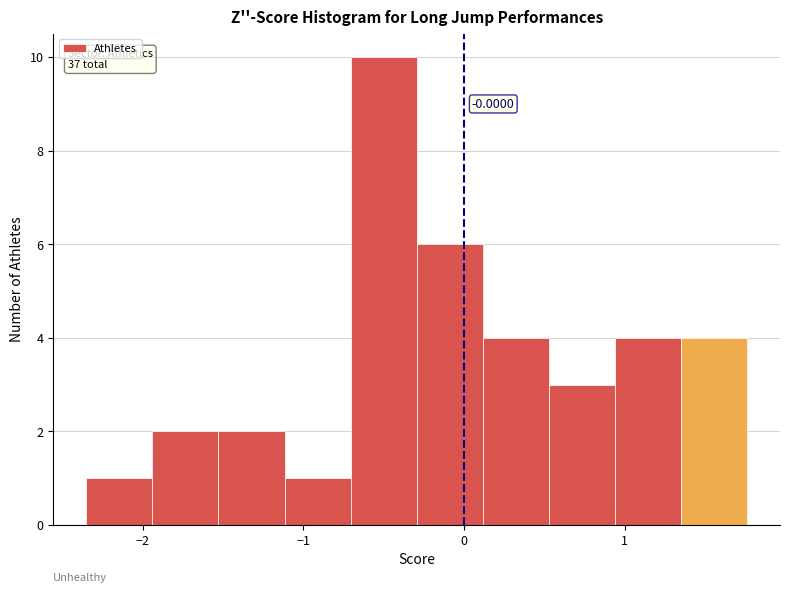

Over which range of the x-axis is the bar tallest?

-0.7 to -0.3